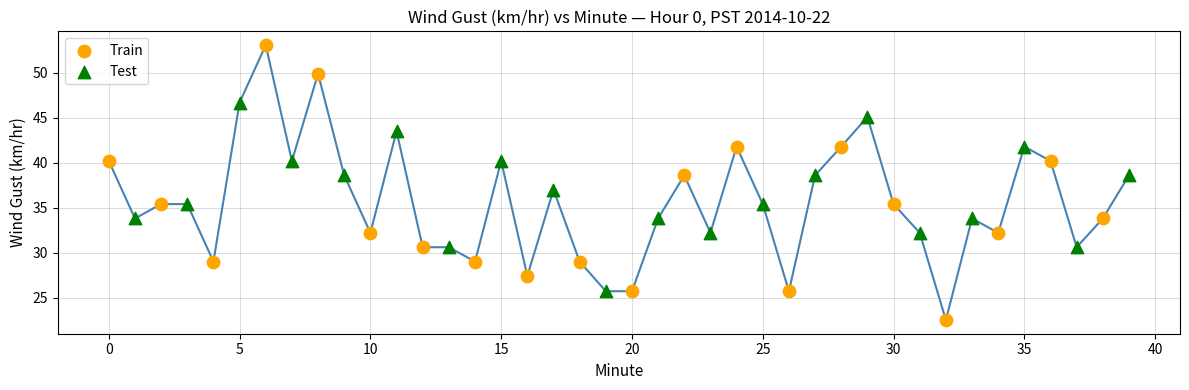

Which series has the widest spread of Y values?

Train